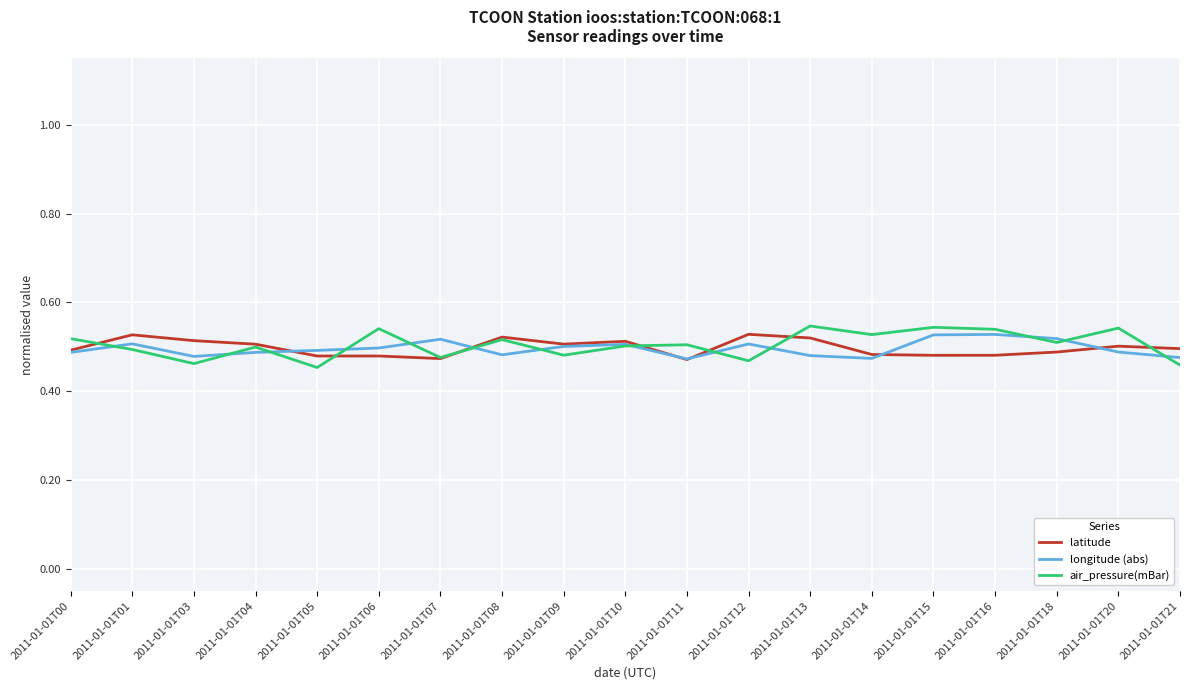

Is it true that longitude (abs) equals 0.5 at 2011-01-01T14?

True